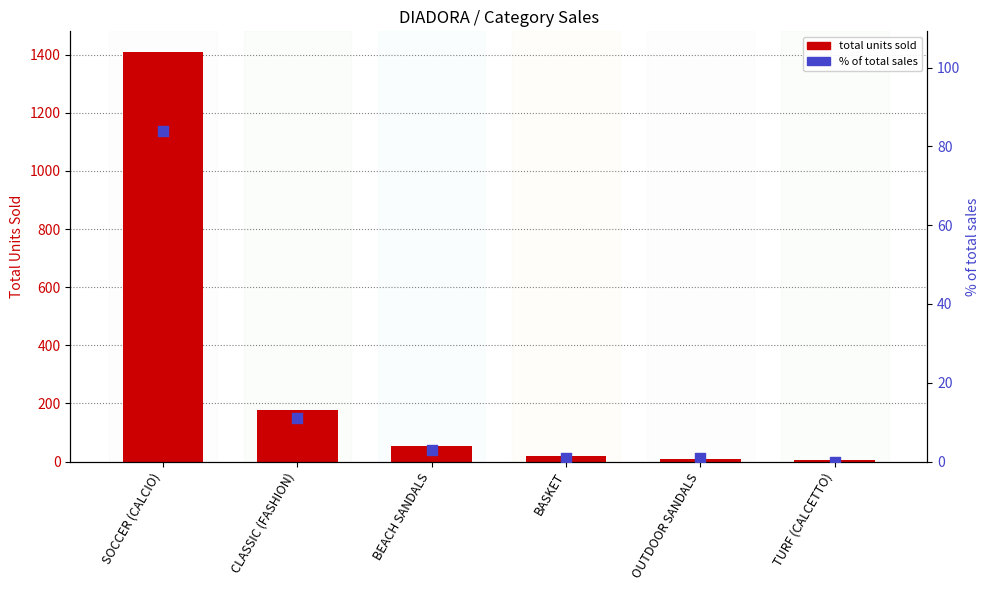

Is the value of total units sold at BEACH SANDALS greater than the value of % of total sales at BASKET?

Yes